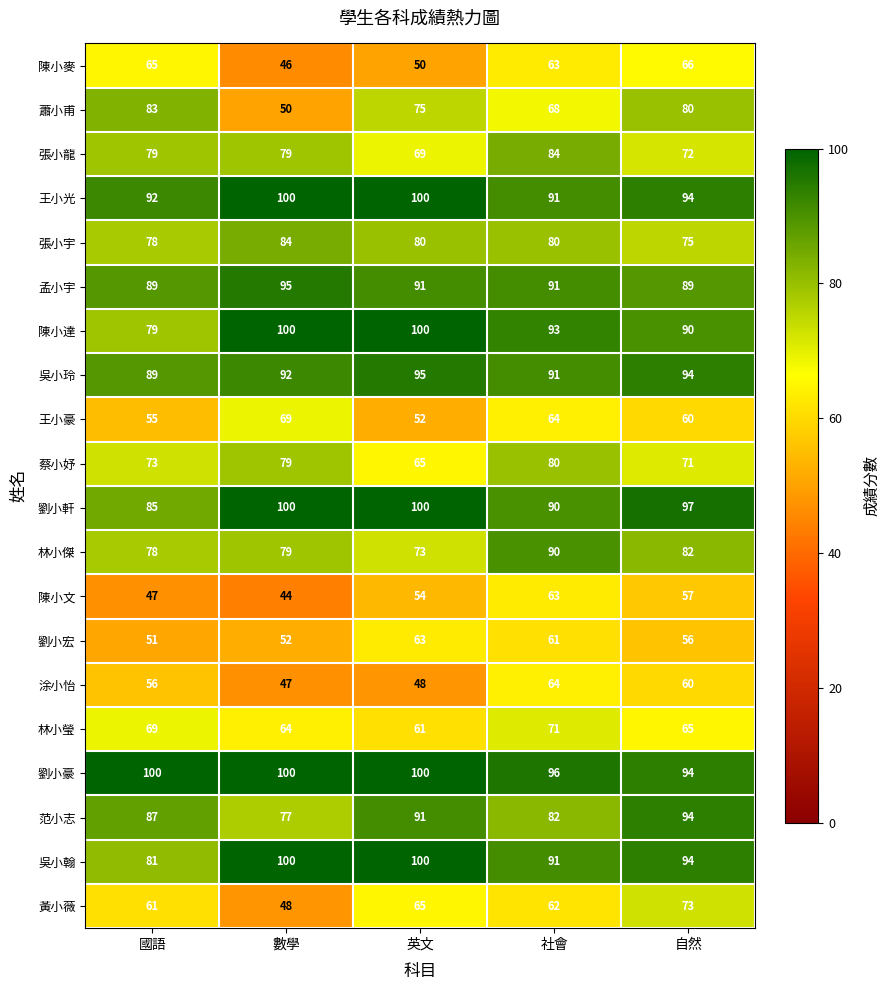

What is the maximum value for 蕭小甫?

83